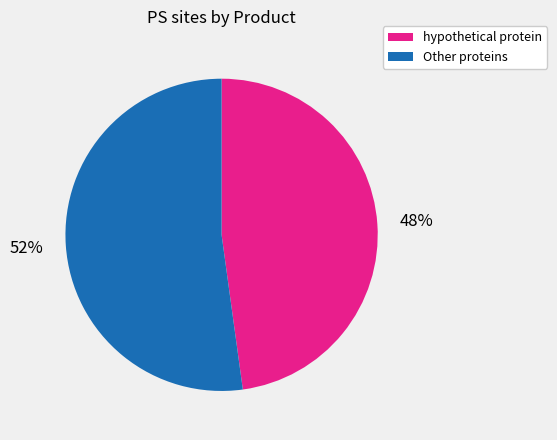

Does any single category account for the majority?

Yes